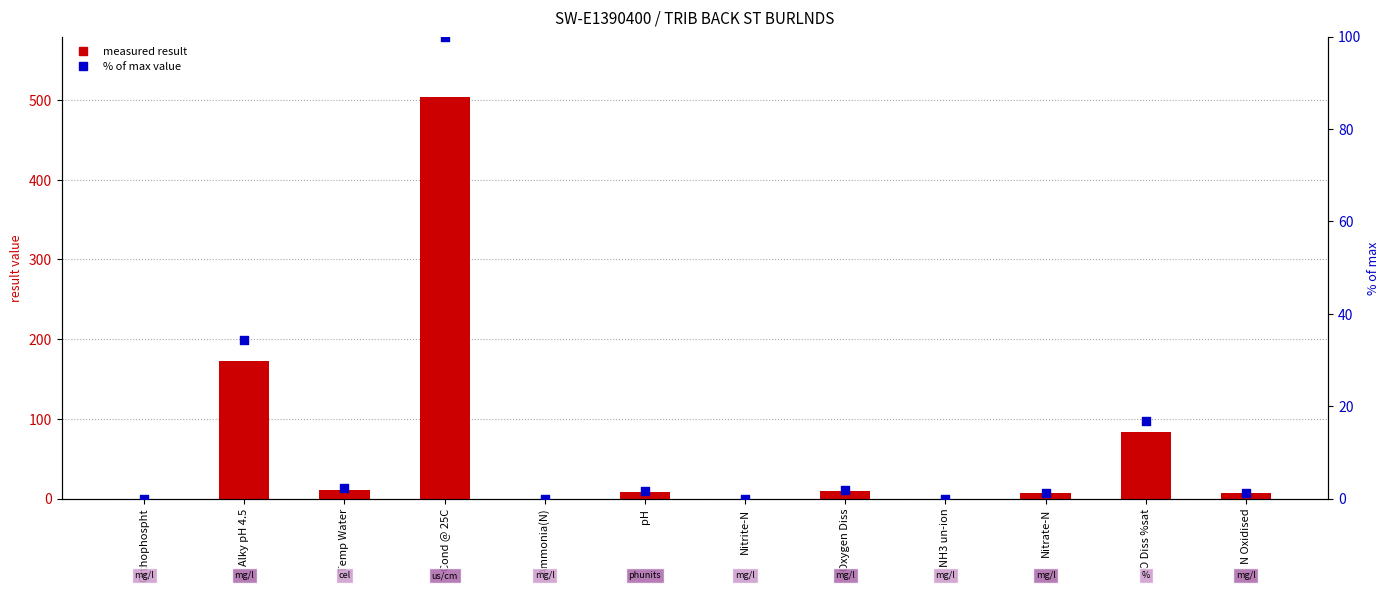

What is the total value across all series at Alky pH 4.5?

207.3